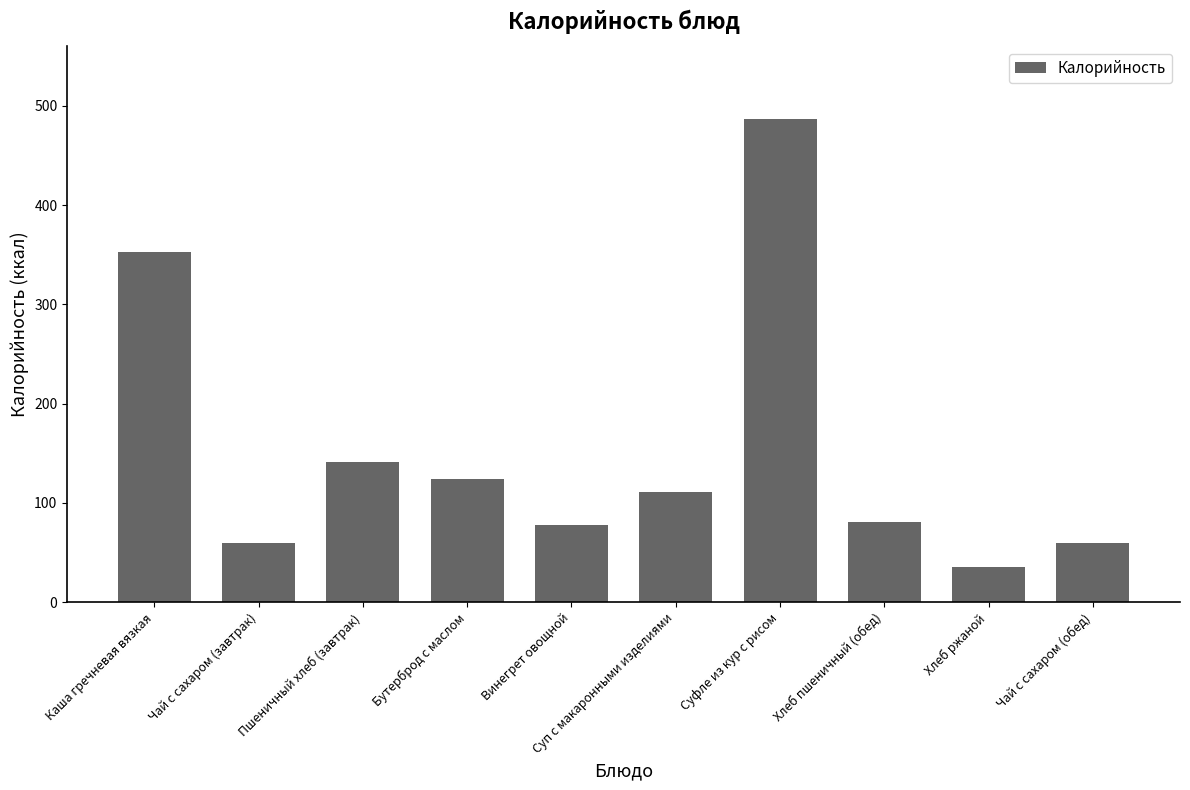

Which has a higher value, Каша гречневая вязкая or Суп с макаронными изделиями?

Каша гречневая вязкая